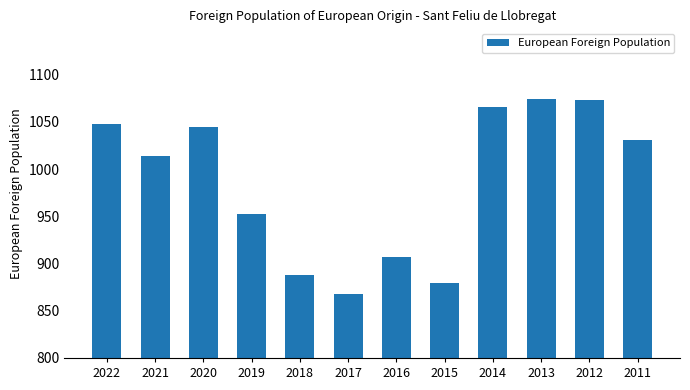

The chart shows a value of 595 at 2016. True or false?

False